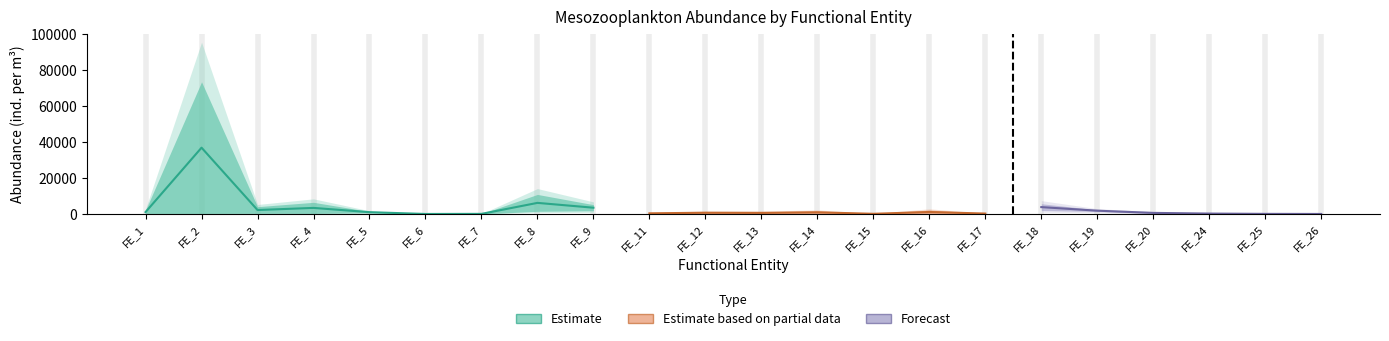

Is this an area chart (filled region under the line)?

No